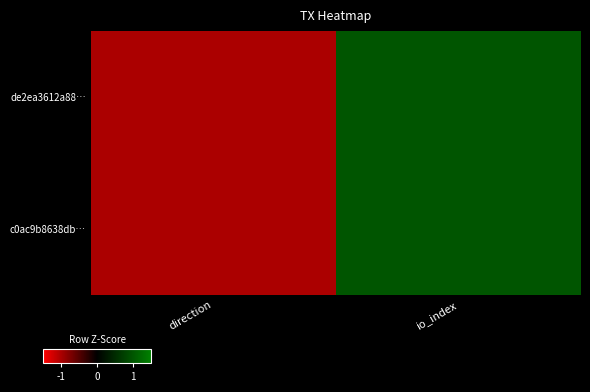

Which label corresponds to the largest value in the chart?

io_index